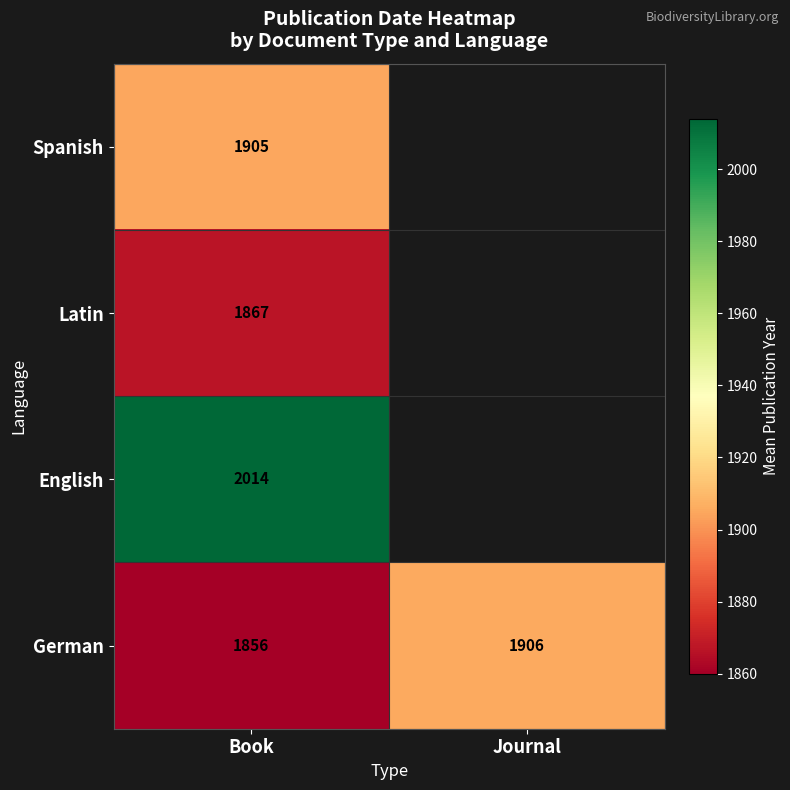

Is the value of English at Book greater than the value of German at Journal?

Yes